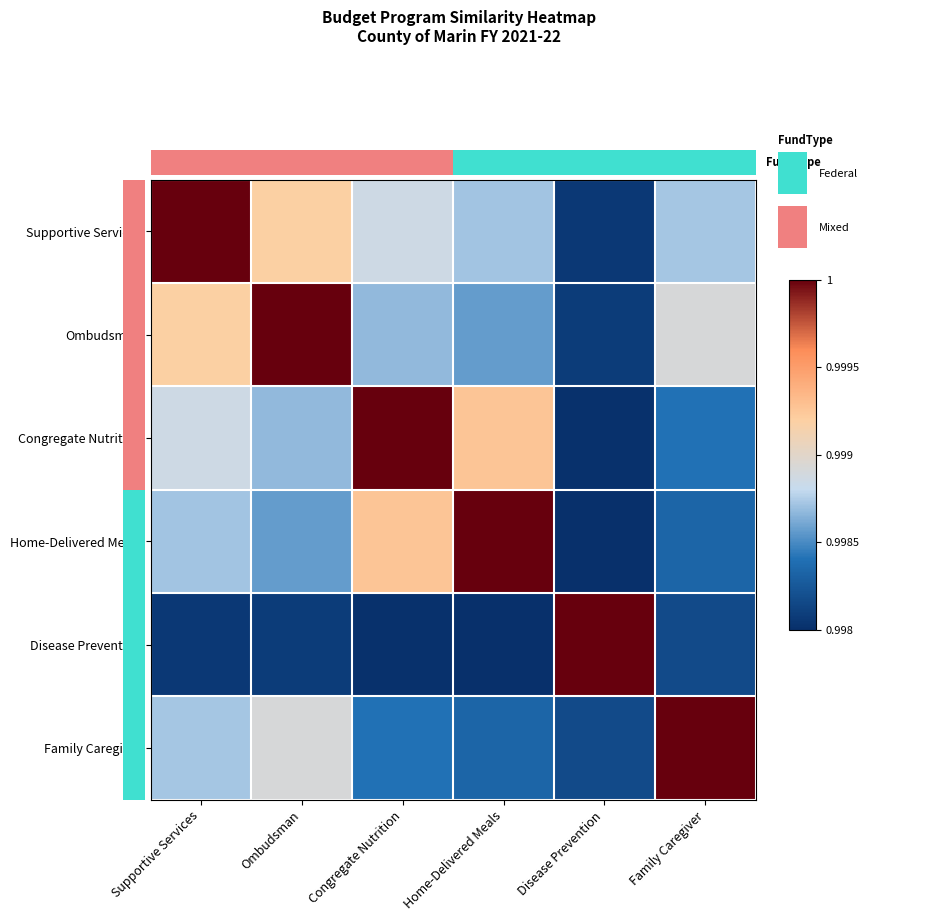

Where is Home-Delivered Meals nearest to the value 0?

Disease Prevention